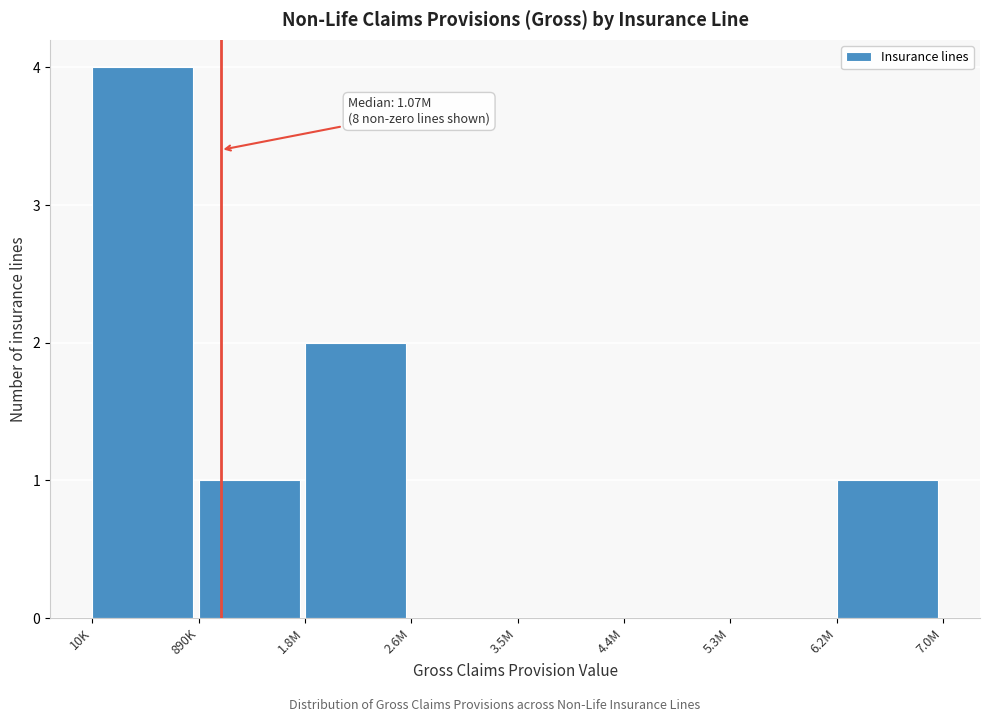

Reading left to right, what are all the values shown in this chart?

10K=4	890K=1	1.8M=2	2.6M=0	3.5M=0	4.4M=0	5.3M=0	6.2M=1